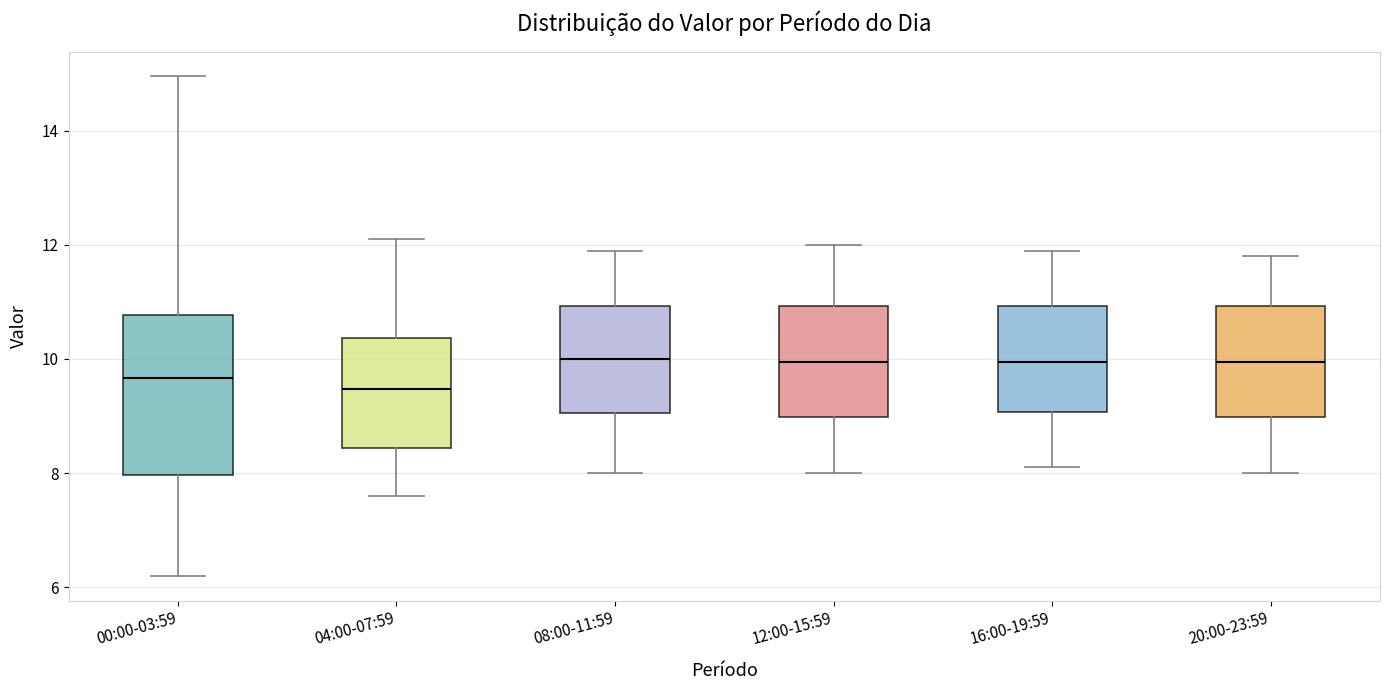

Reading left to right, transcribe this box plot: for each box, give where its median line is, the range the box spans, and where its two whiskers end, as read against the y-axis. The values are not printed on the chart, so give them approximately, as read against the axis.

00:00-03:59: median 9.6, box 8.0 to 10.8, whiskers 6.2 to 15.0
04:00-07:59: median 9.4, box 8.4 to 10.4, whiskers 7.6 to 12.2
08:00-11:59: median 10.0, box 9.0 to 11.0, whiskers 8.0 to 12.0
12:00-15:59: median 10.0, box 9.0 to 11.0, whiskers 8.0 to 12.0
16:00-19:59: median 10.0, box 9.0 to 11.0, whiskers 8.2 to 12.0
20:00-23:59: median 10.0, box 9.0 to 11.0, whiskers 8.0 to 11.8